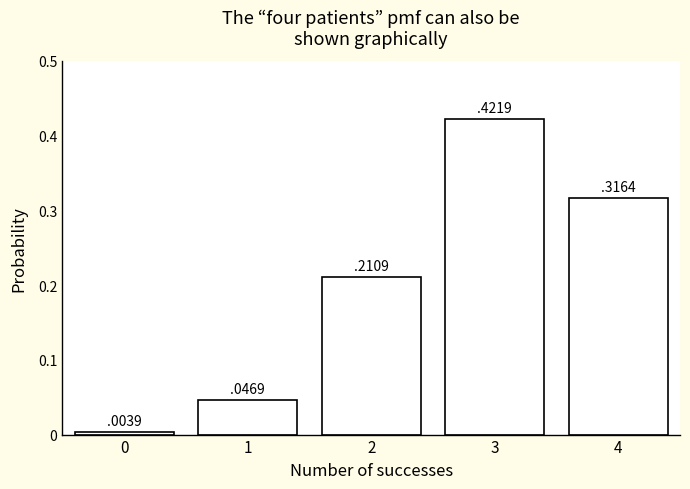

Which has a higher value, 2 or 3?

3